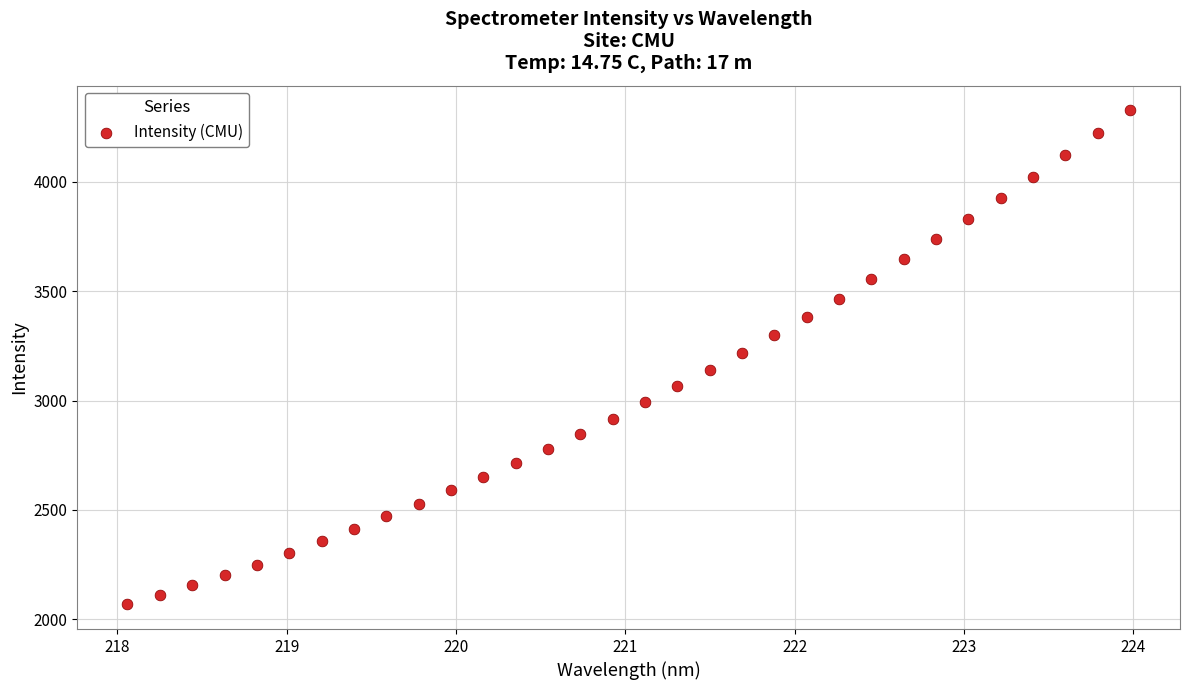

What is the range of X values (max minus min)?

5.9